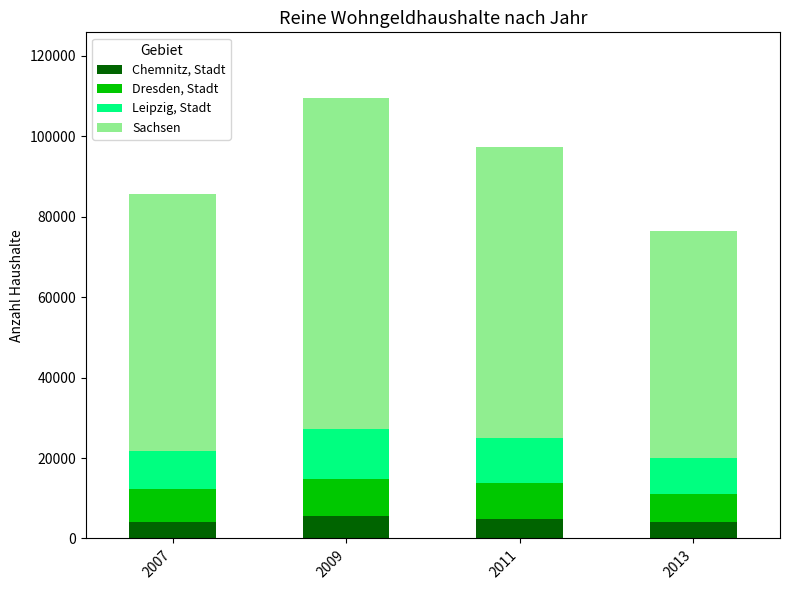

What is the sum of all Chemnitz, Stadt values?

18632